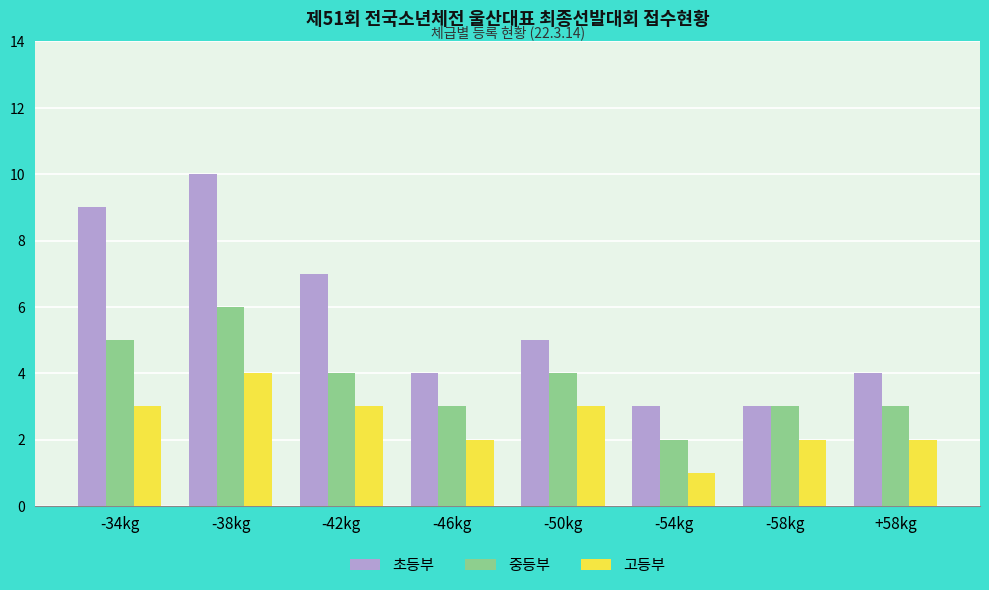

Reading left to right, extract all data points from this chart.

초등부: -34kg=9	-38kg=10	-42kg=7	-46kg=4	-50kg=5	-54kg=3	-58kg=3	+58kg=4
중등부: -34kg=5	-38kg=6	-42kg=4	-46kg=3	-50kg=4	-54kg=2	-58kg=3	+58kg=3
고등부: -34kg=3	-38kg=4	-42kg=3	-46kg=2	-50kg=3	-54kg=1	-58kg=2	+58kg=2